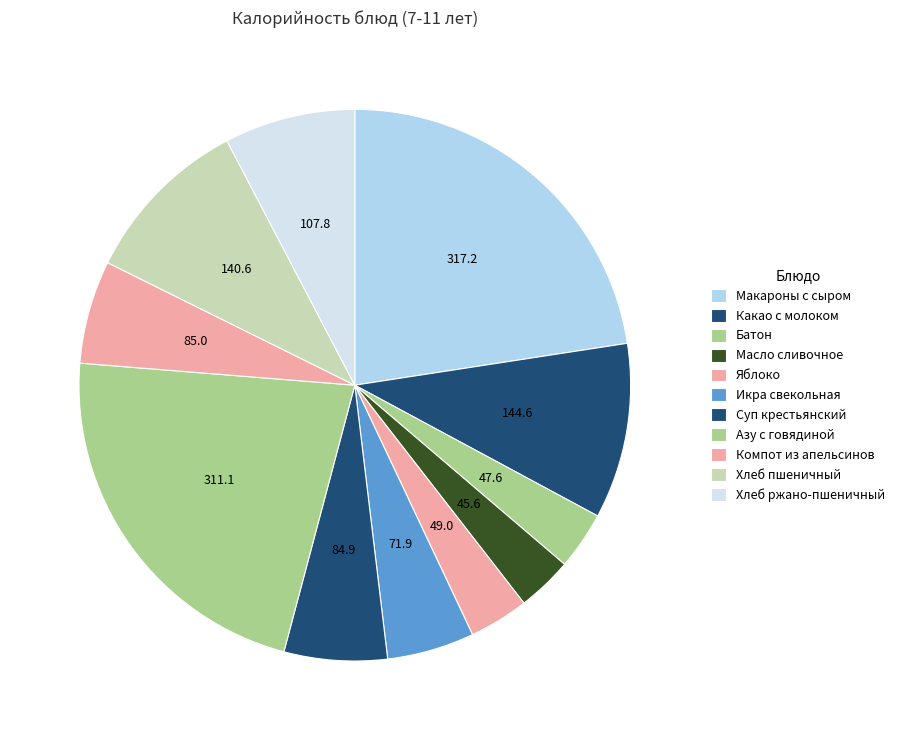

How many slices are in this pie chart?

11